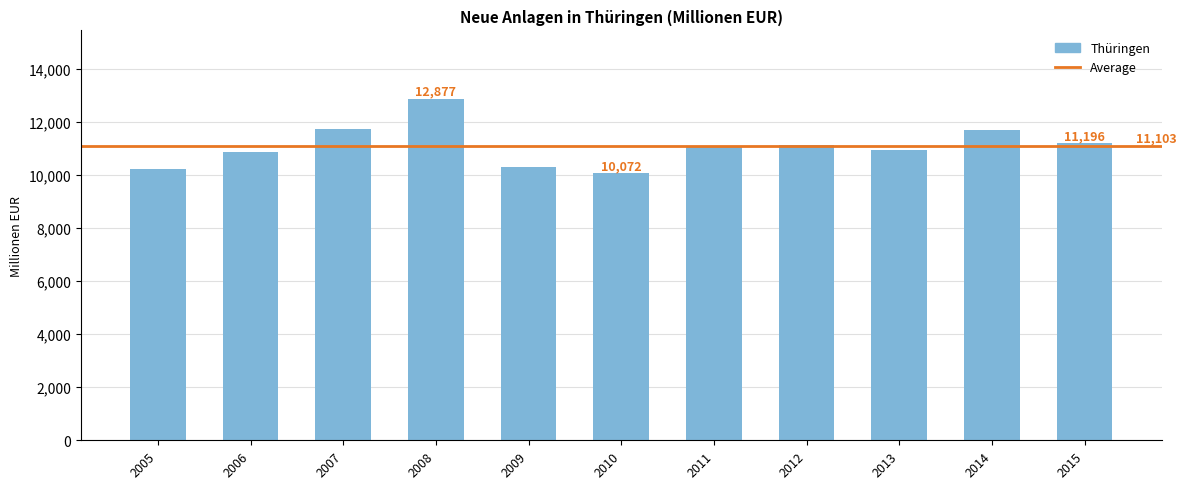

True or false: the data shows 10072 at 2010.

True